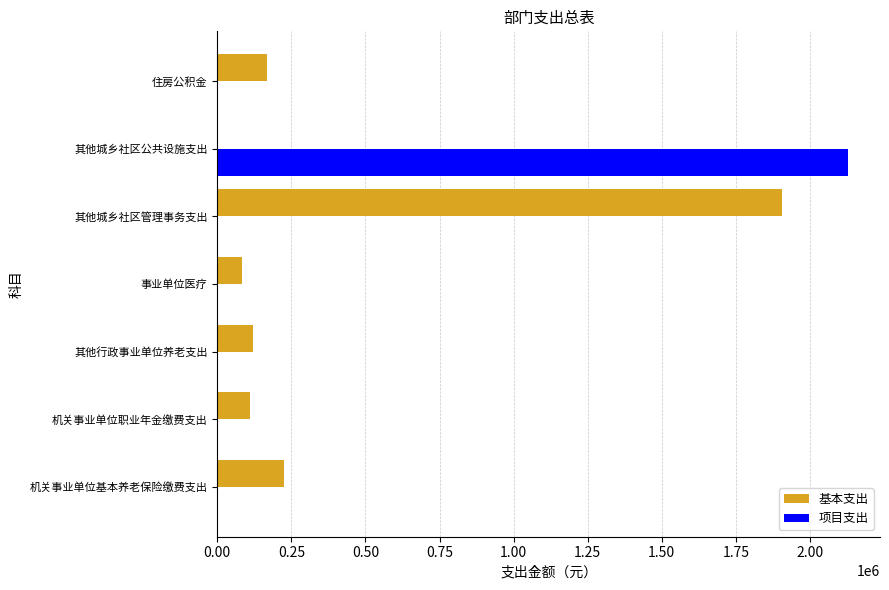

Which category has the highest value in the 项目支出 series?

其他城乡社区公共设施支出